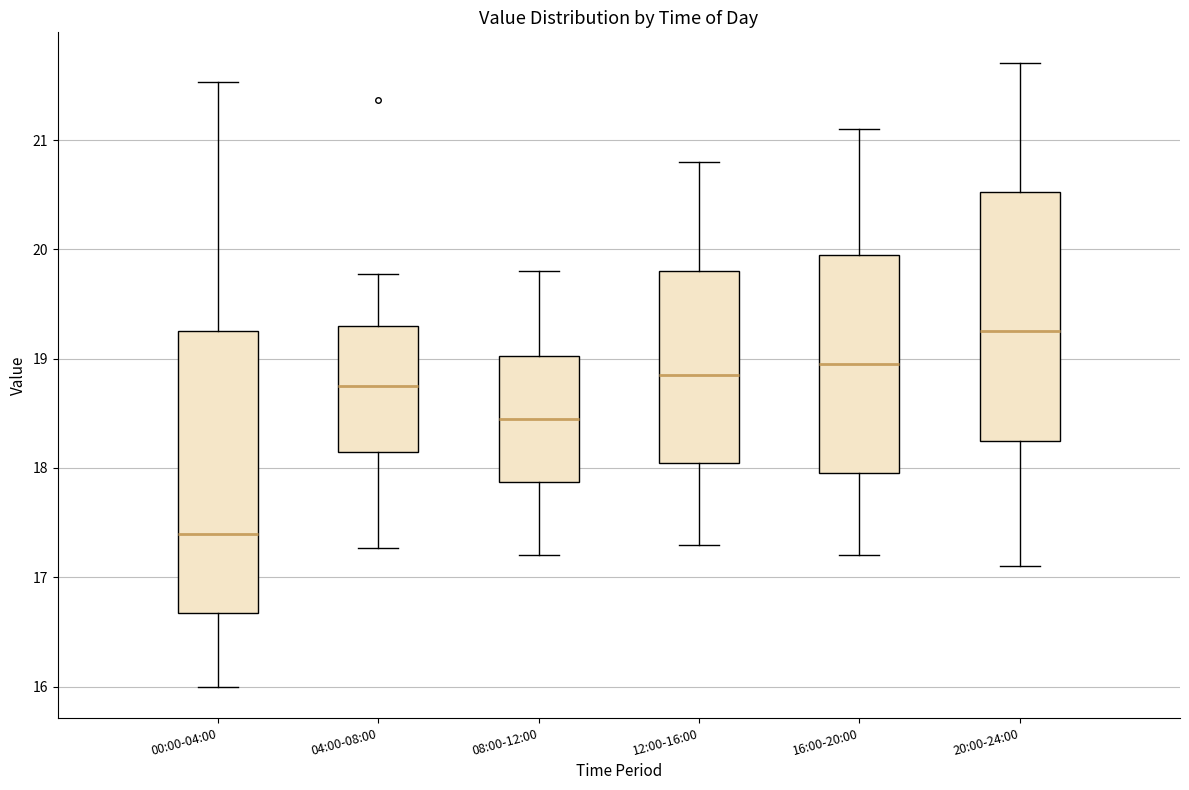

Which box's median line is the highest?

20:00-24:00